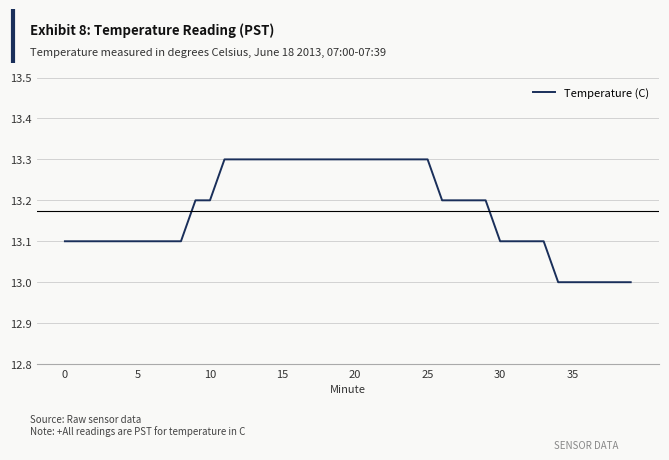

What is the difference between the maximum and minimum values?

0.3